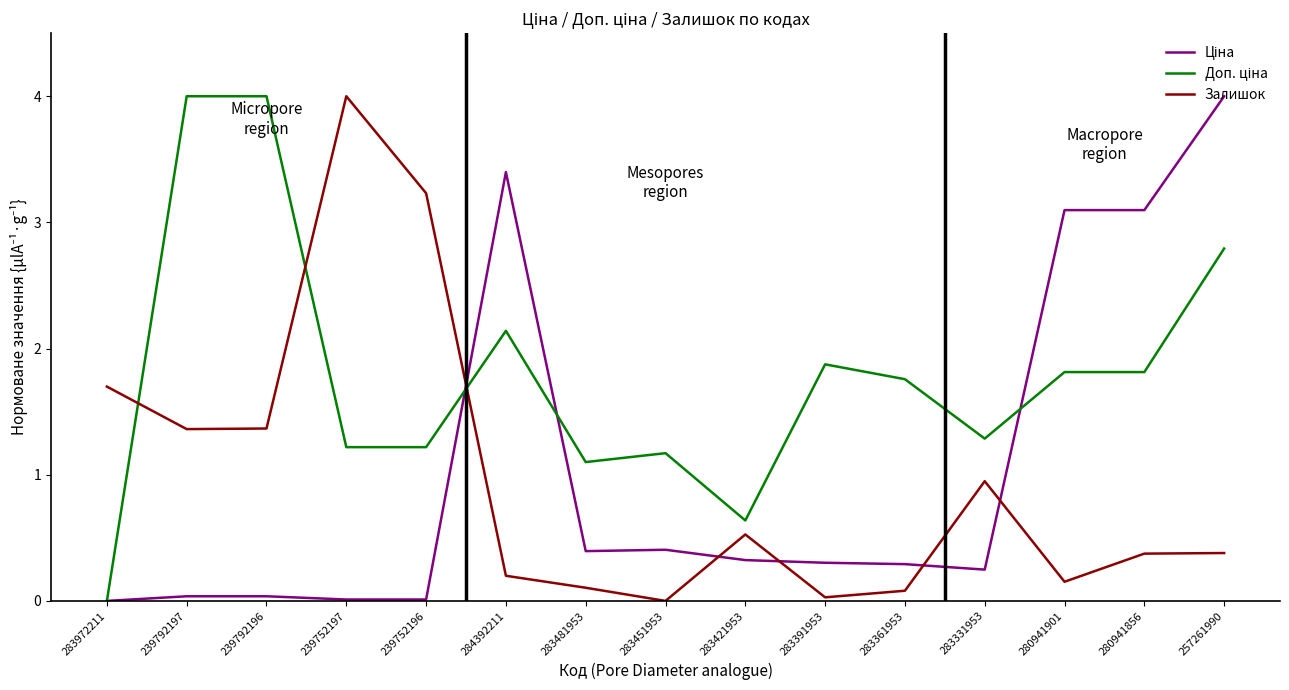

True or false: Залишок has a value of 0.1 at 283361953.

True